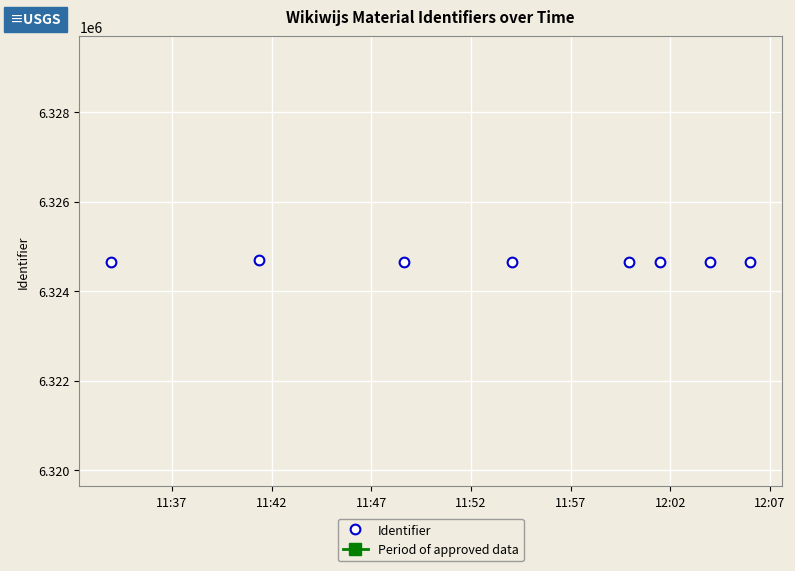

What is the smallest value displayed?

6324639